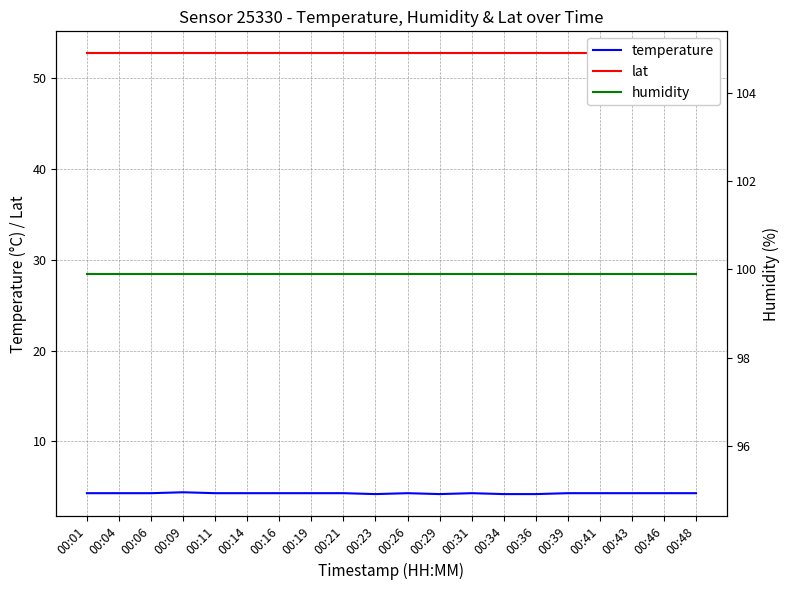

What is the minimum value for temperature?

4.2